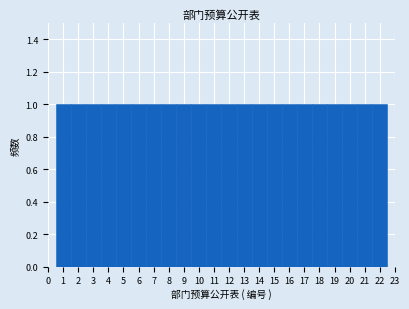

How tall is the bar that spans 14.5 to 15.5 on the x-axis? The values are not printed on the chart, so give them approximately, as read against the axis.

1